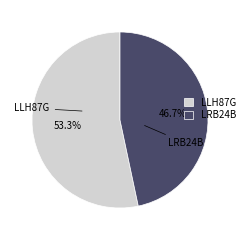

The LRB24B slice represents 54% of the pie. True or false?

False